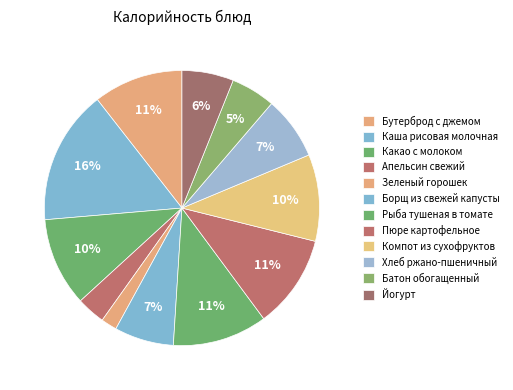

What is the smallest slice in the pie chart?

Зеленый горошек